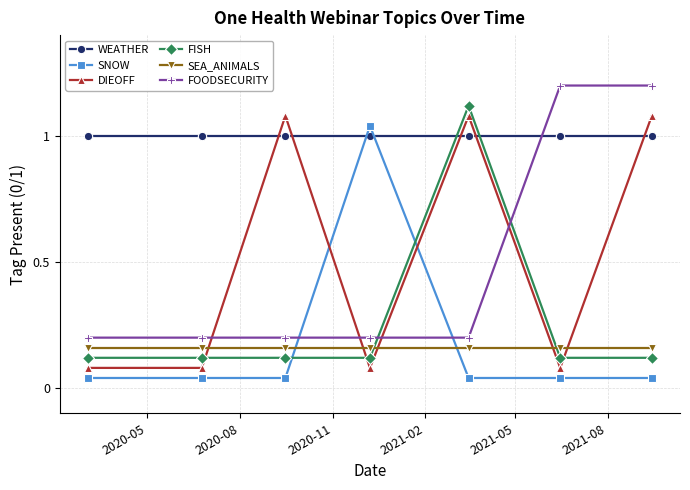

Which series has the largest total across all categories?

WEATHER